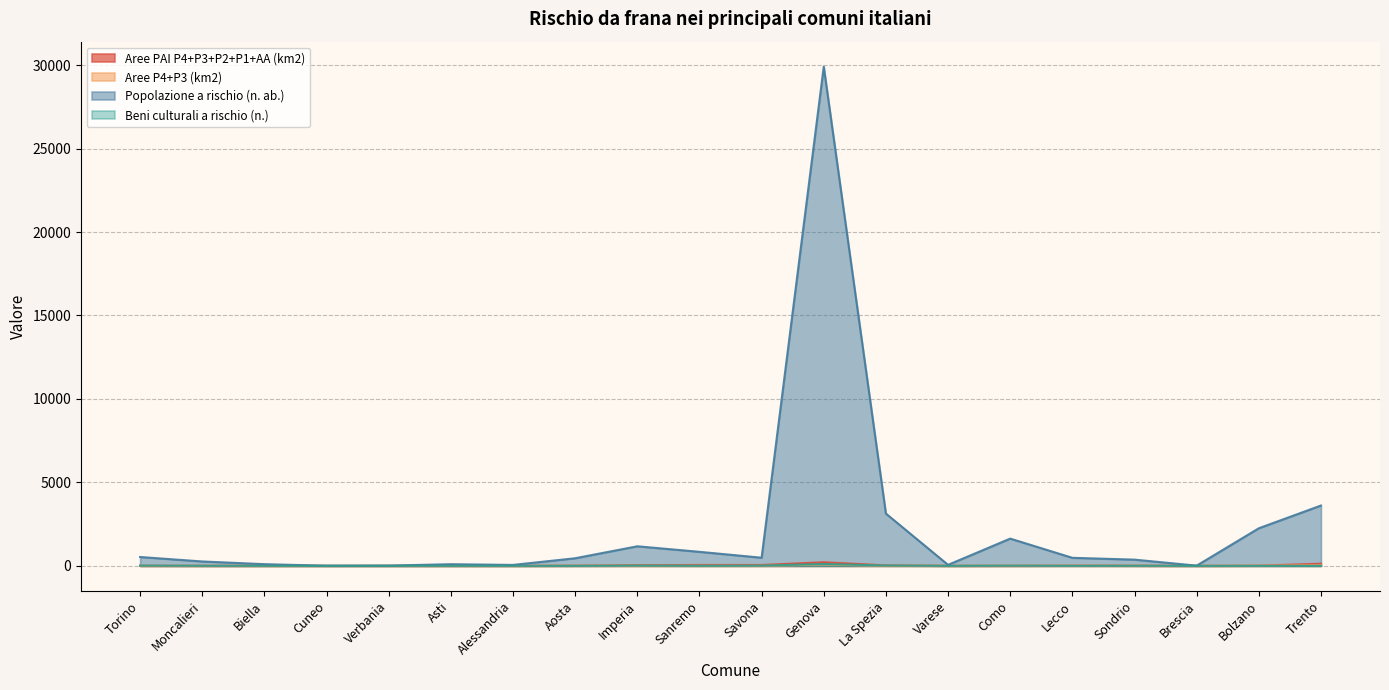

What is the difference between the maximum and second lowest values in the Popolazione a rischio (n. ab.) series?

29899.0